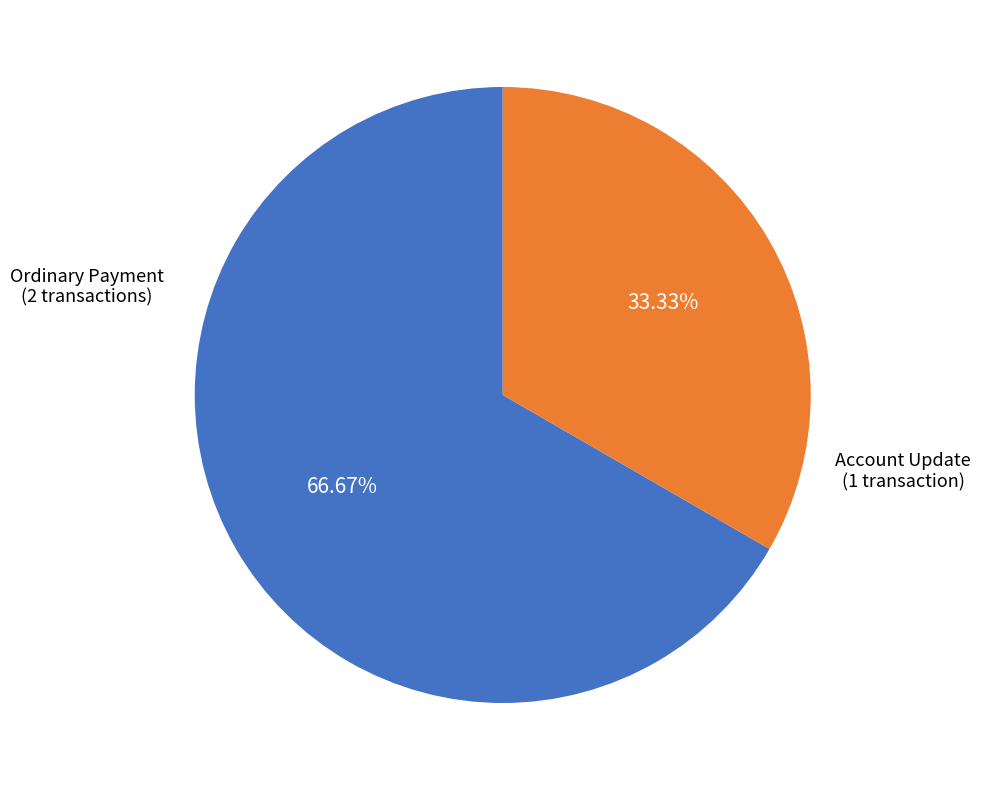

Count the number of slices in the pie.

2